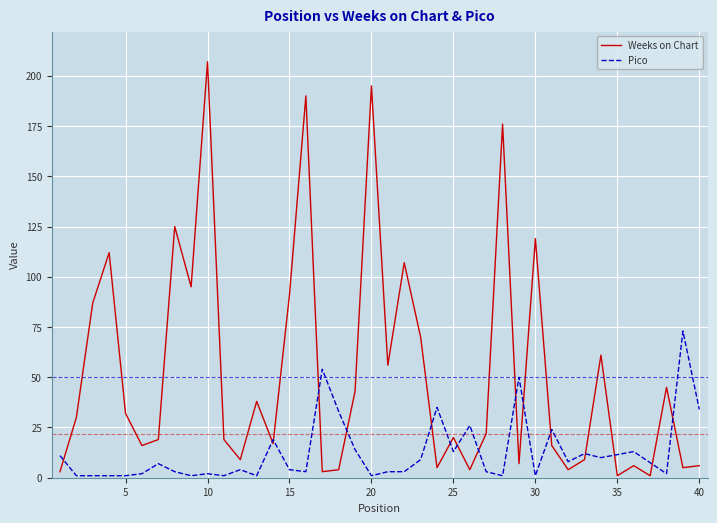

What is the difference between the second highest and second lowest values?

194